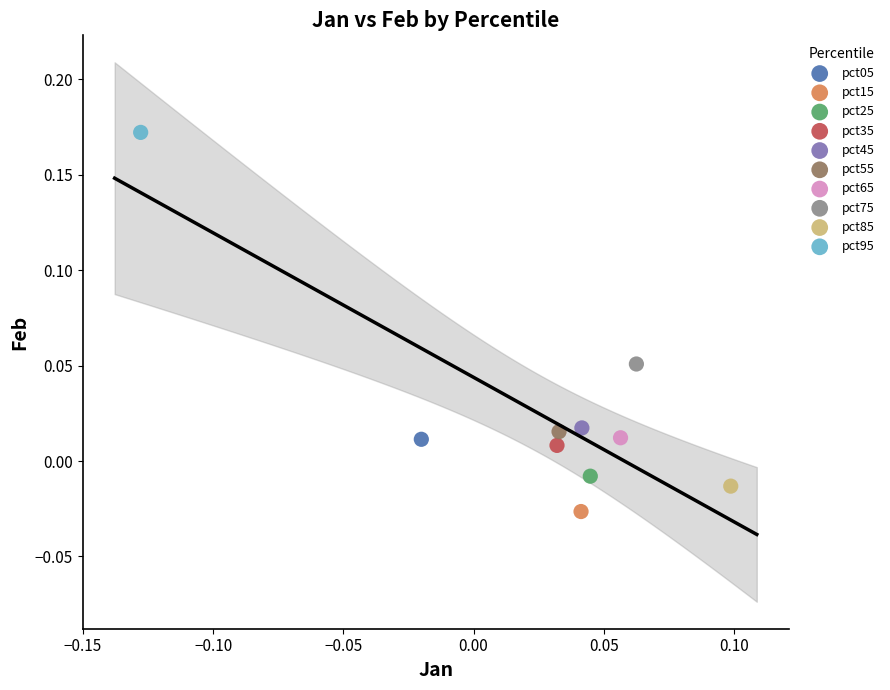

Which series reaches the maximum Y coordinate?

pct95